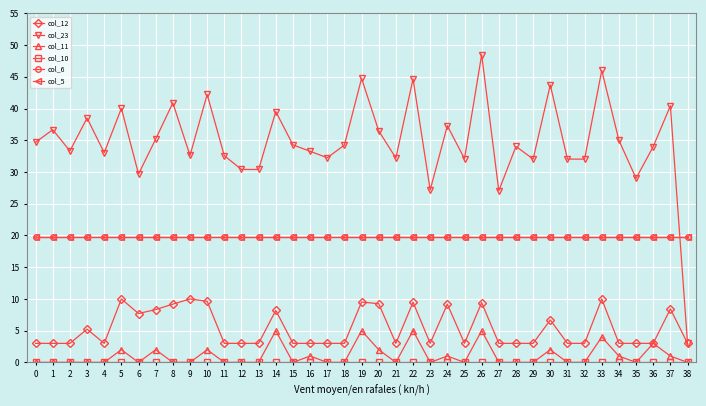

The value of col_6 at 10 is 19.8. True or false?

True